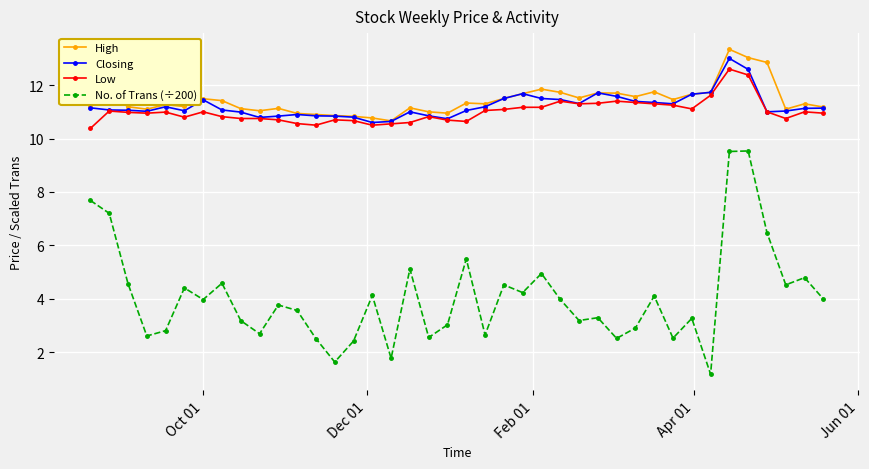

True or false: Low has more than 1 points higher than both neighbors.

True